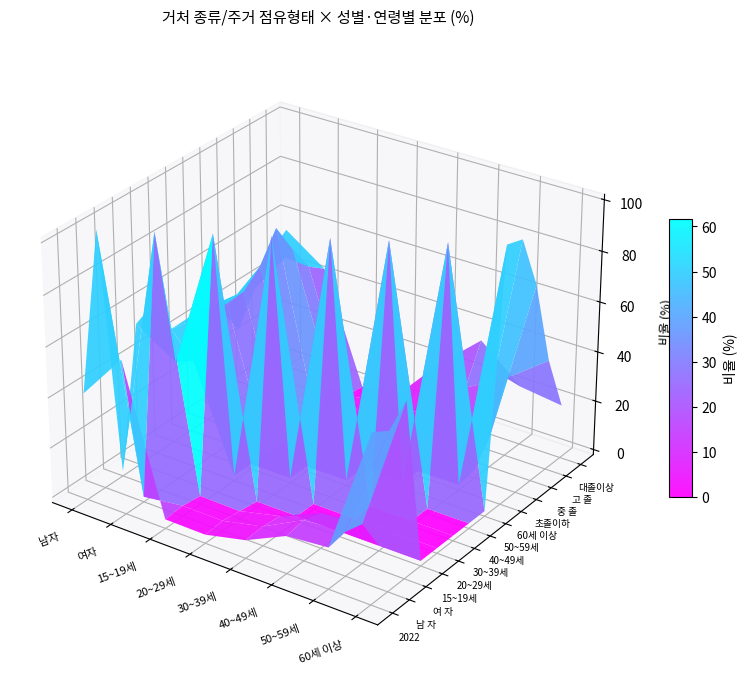

What is the difference between the maximum and minimum values in the 2022 series?

63.0